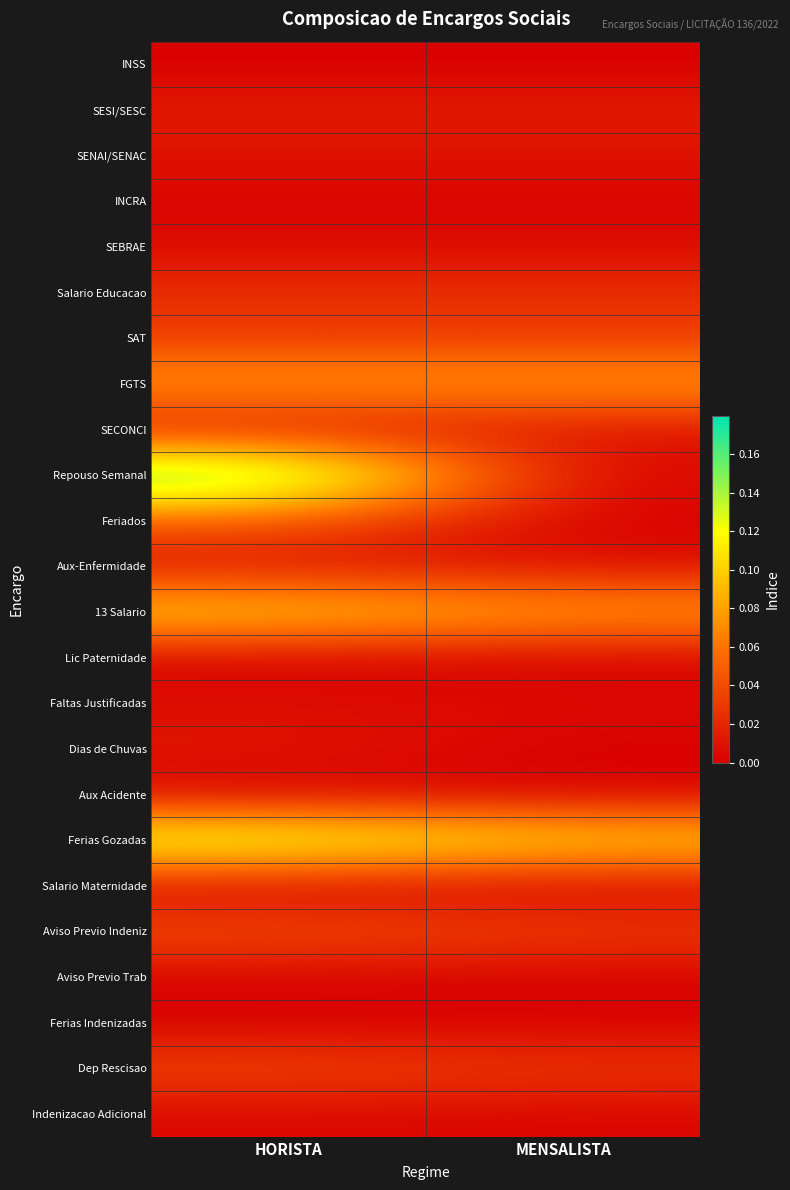

What is the difference between the highest and lowest values at HORISTA?

0.2